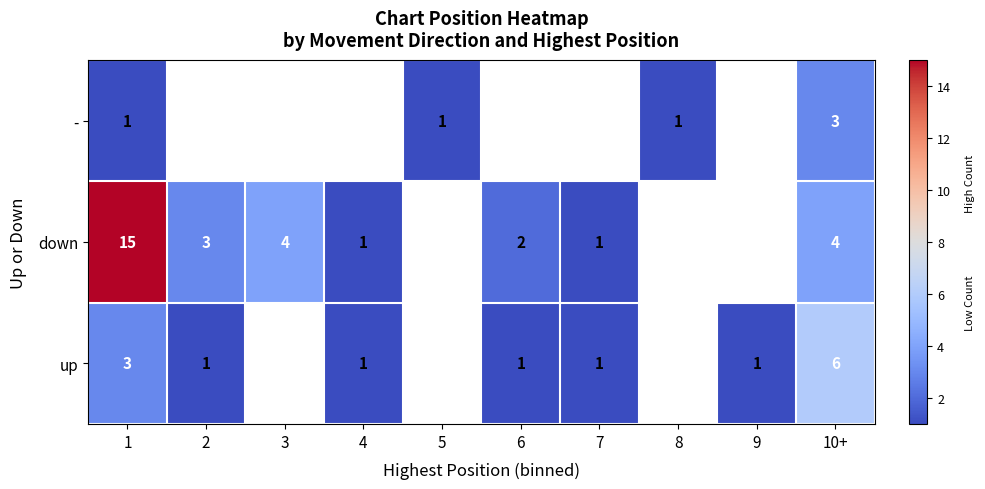

How many data points does each series have?

10